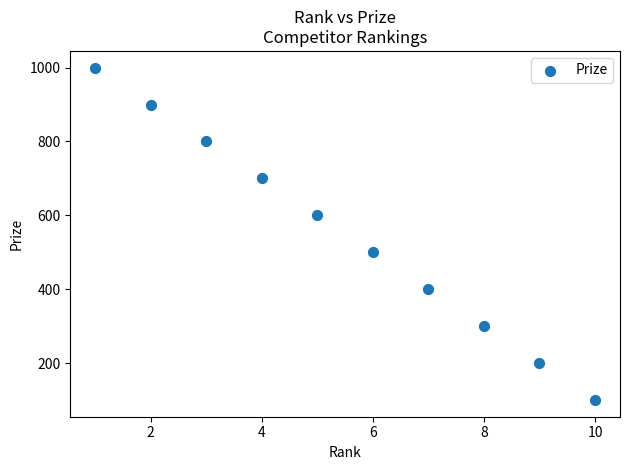

What is the average X value?

6